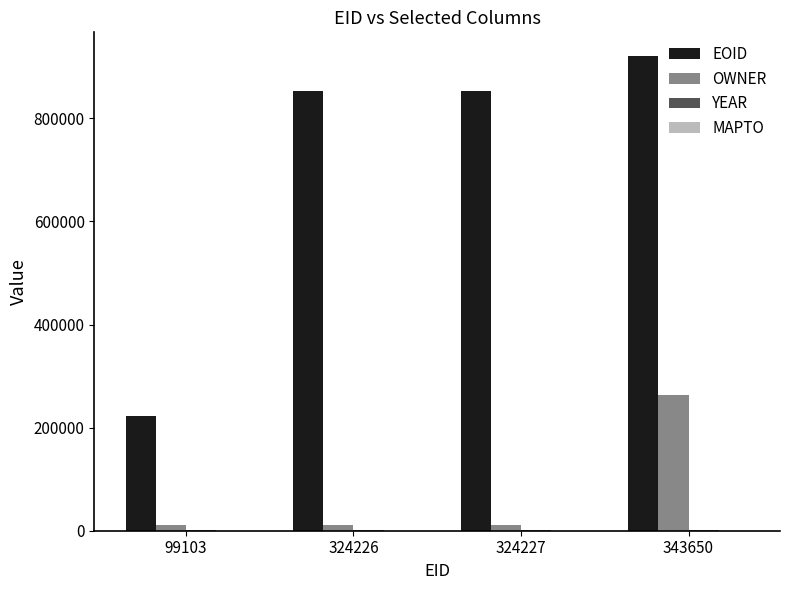

Between 99103 and 324227, which series saw the biggest shift?

EOID